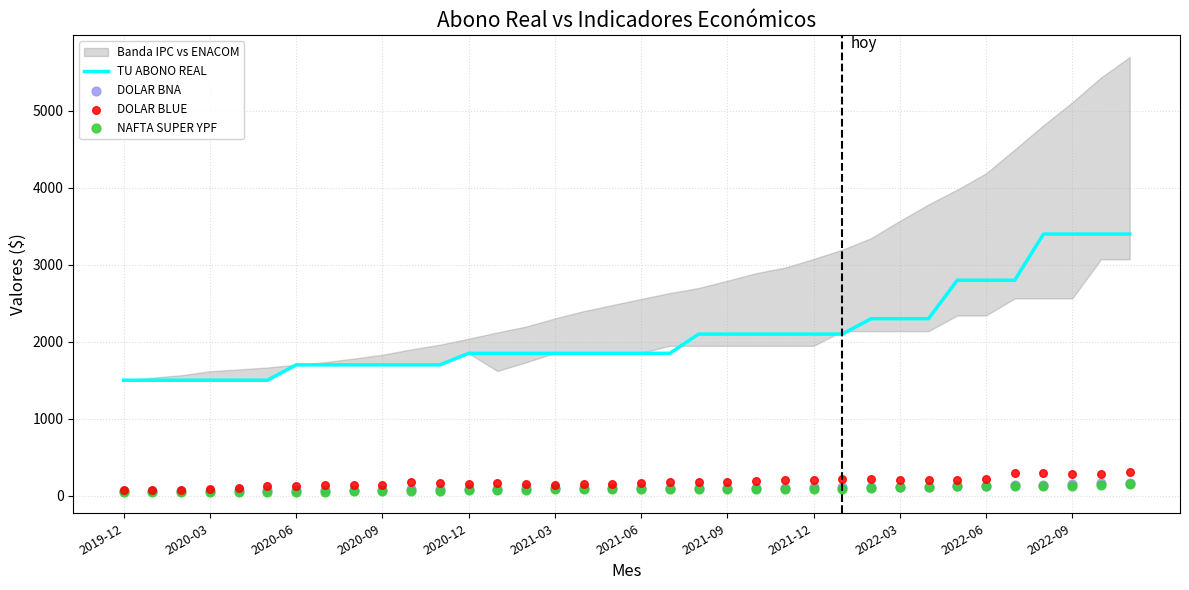

At how many categories does at least one series exceed 1664?

30